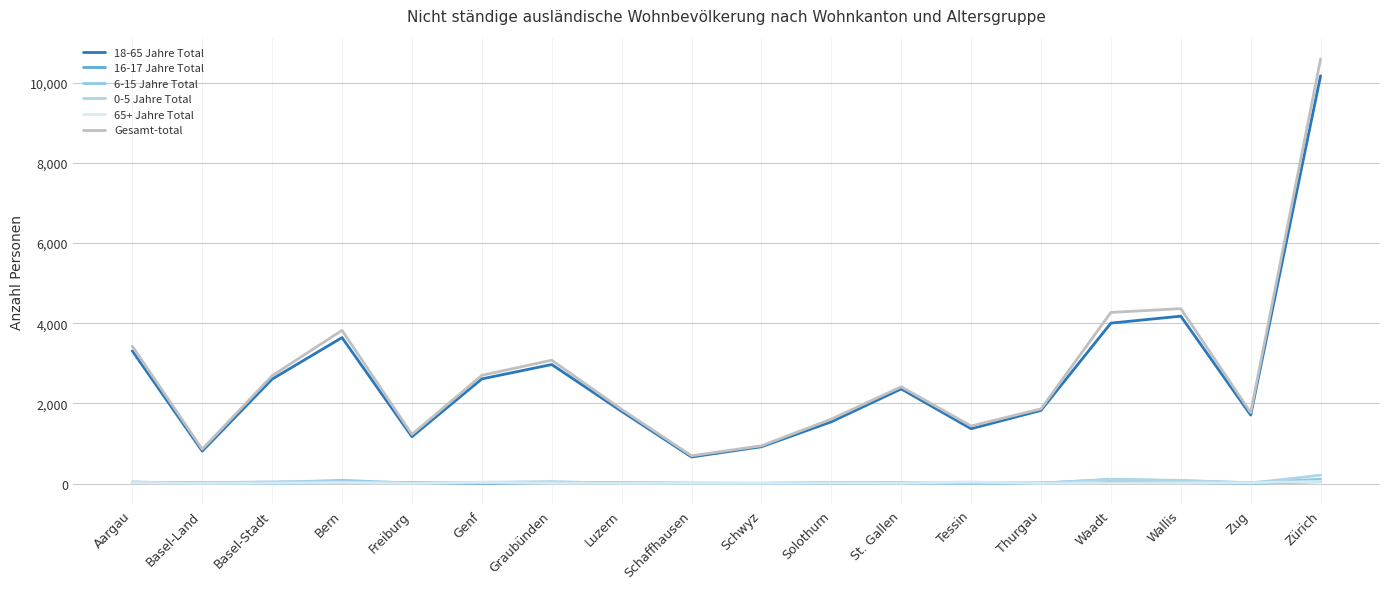

List the labels in order of 6-15 Jahre Total value, smallest first.

Schaffhausen, Schwyz, Thurgau, St. Gallen, Basel-Land, Freiburg, Solothurn, Tessin, Luzern, Genf, Zug, Basel-Stadt, Aargau, Graubünden, Wallis, Bern, Waadt, Zürich